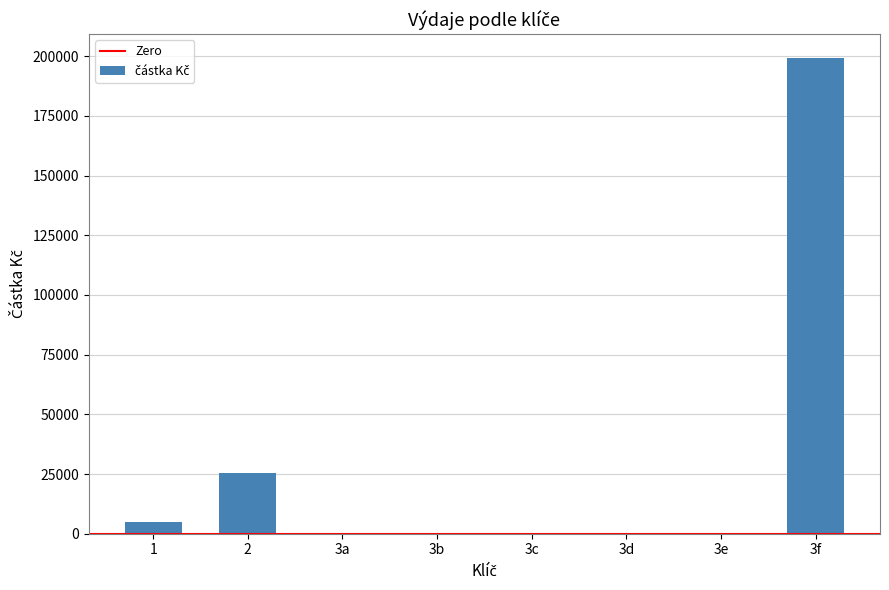

Where is the data nearest to the value 99626?

2